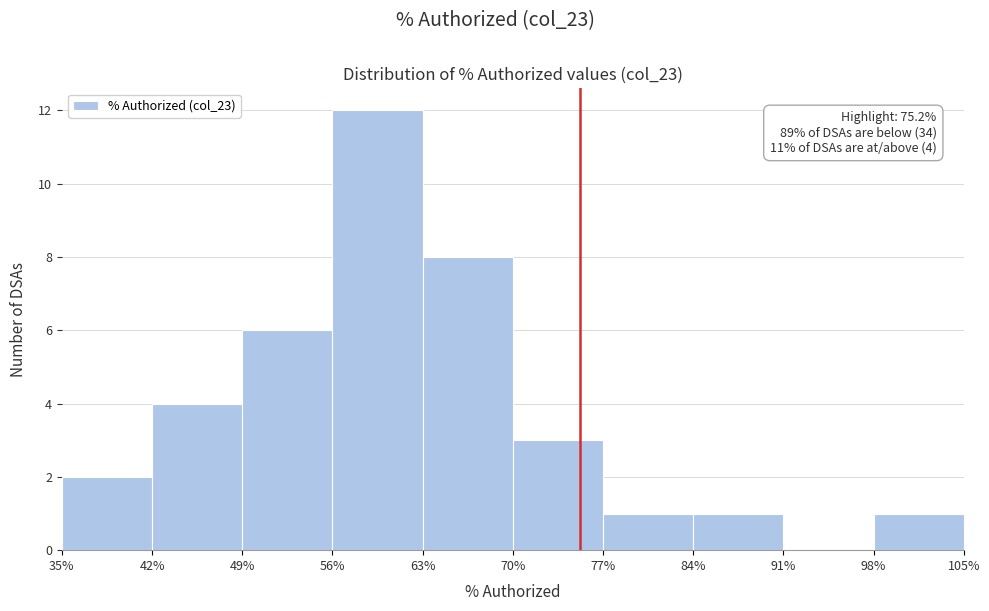

Over which range of the x-axis is the bar tallest?

56% to 63%